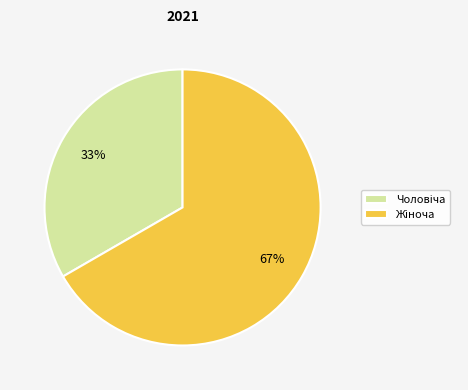

Is there any slice that represents more than half of the pie?

Yes